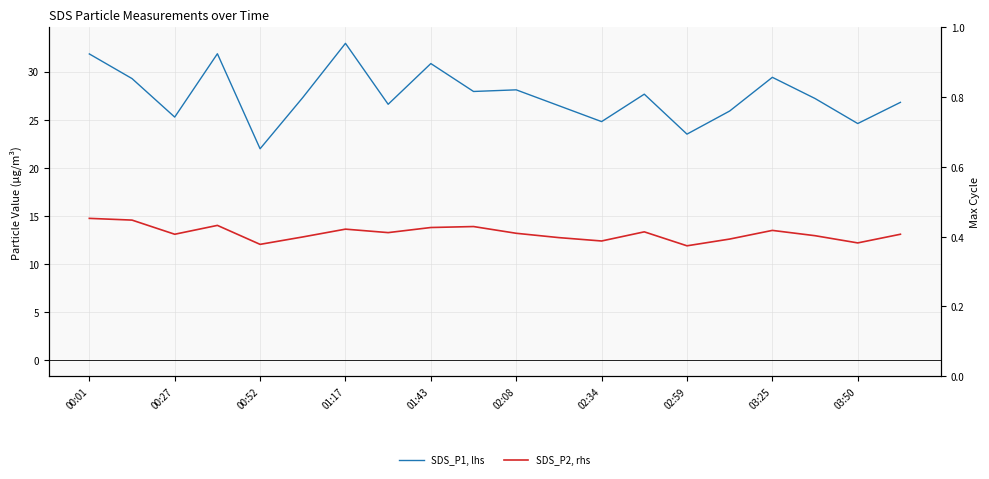

Reading left to right, extract all data points from this chart.

SDS_P1, lhs: 31.8	29.3	25.3	31.9	22.0	27.3	32.9	26.6	30.8	27.9	28.1	26.4	24.8	27.6	23.5	25.9	29.4	27.2	24.6	26.8
SDS_P2, rhs: 14.8	14.6	13.1	14.0	12.1	12.8	13.6	13.3	13.8	13.9	13.2	12.8	12.4	13.3	11.9	12.6	13.5	12.9	12.2	13.1